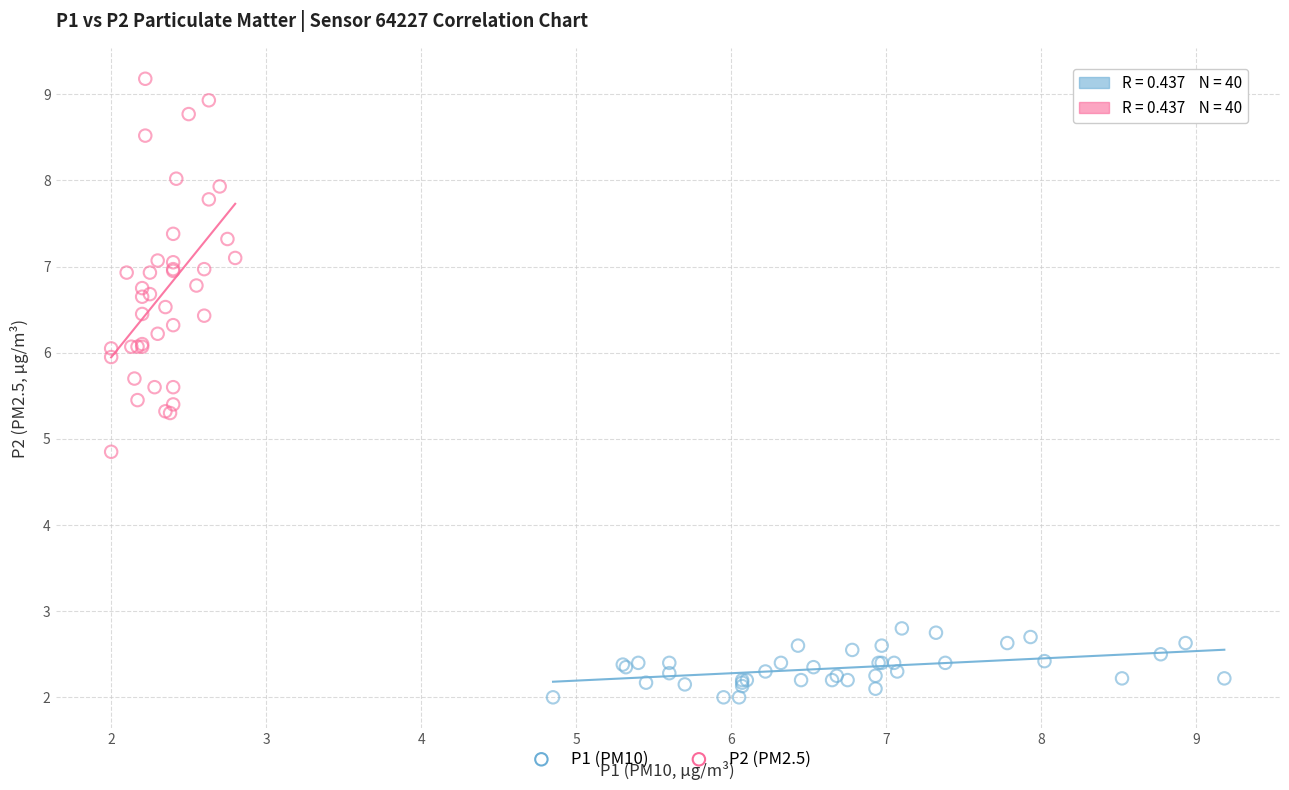

Which series reaches the maximum Y coordinate?

P2 (PM2.5)